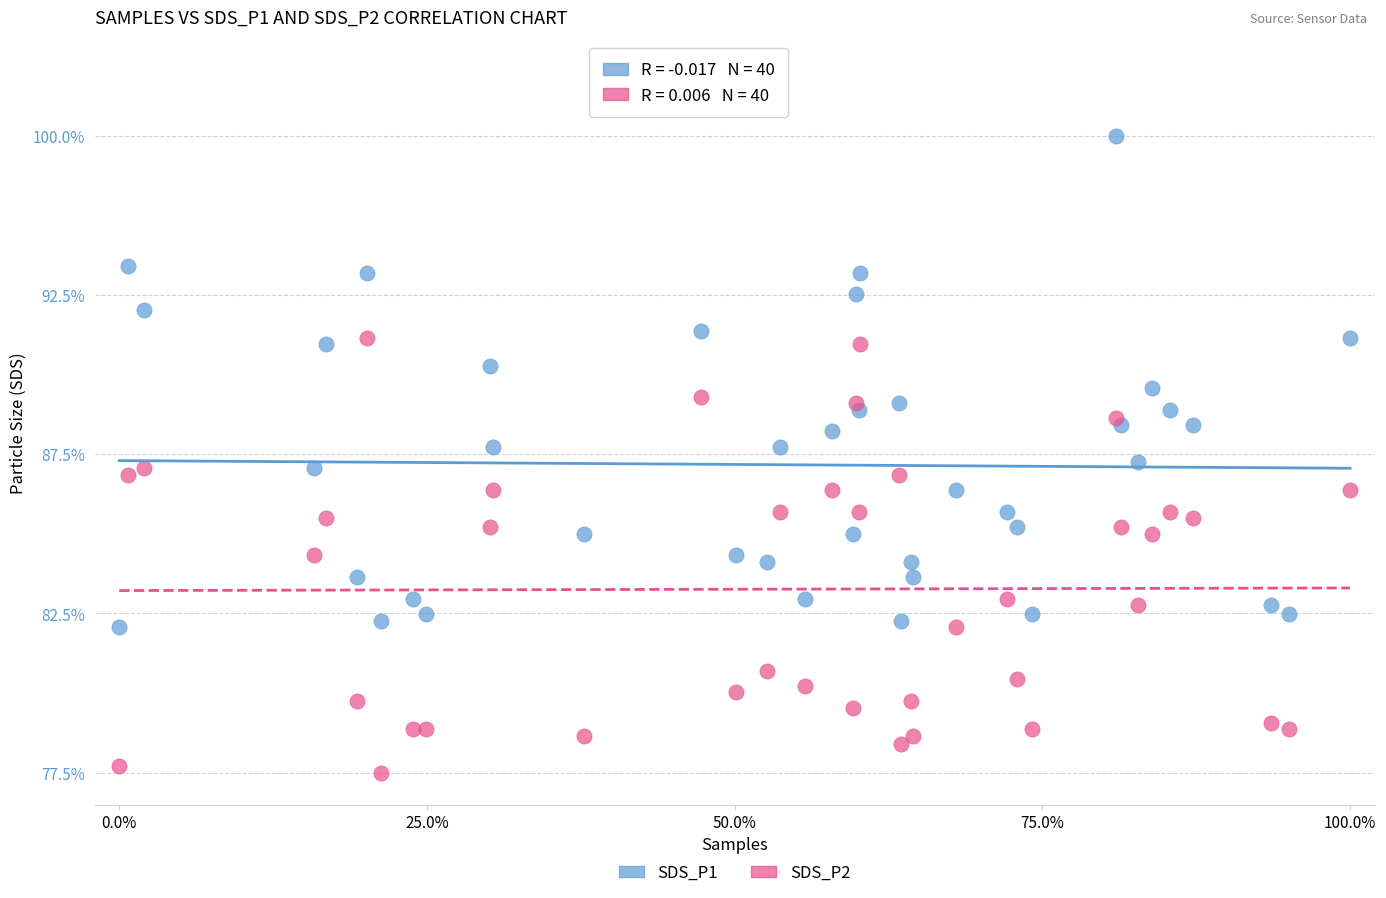

What are all the series names shown in the legend?

SDS_P1, SDS_P2